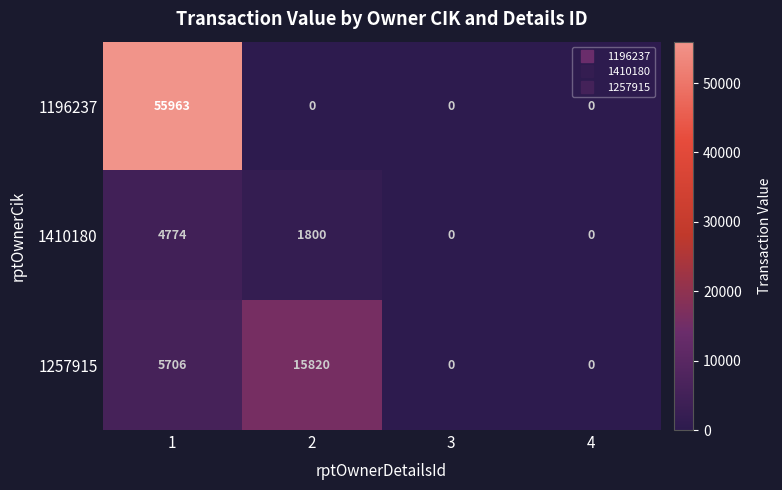

How many 1196237 values are between 0 and 55963?

4